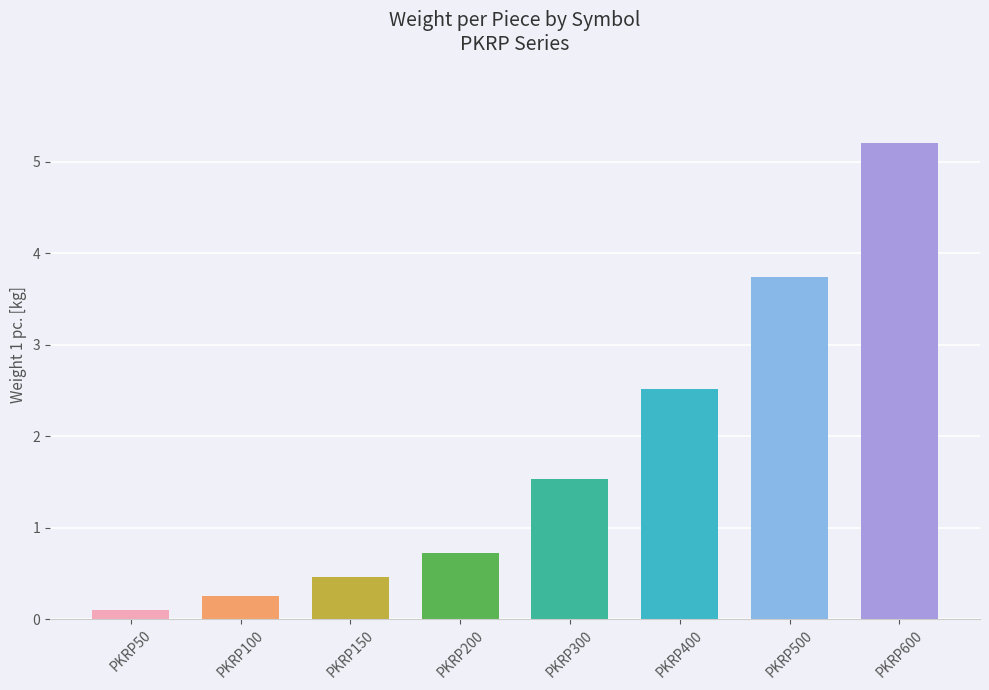

What is the value of the 6th bar from the left?

2.5